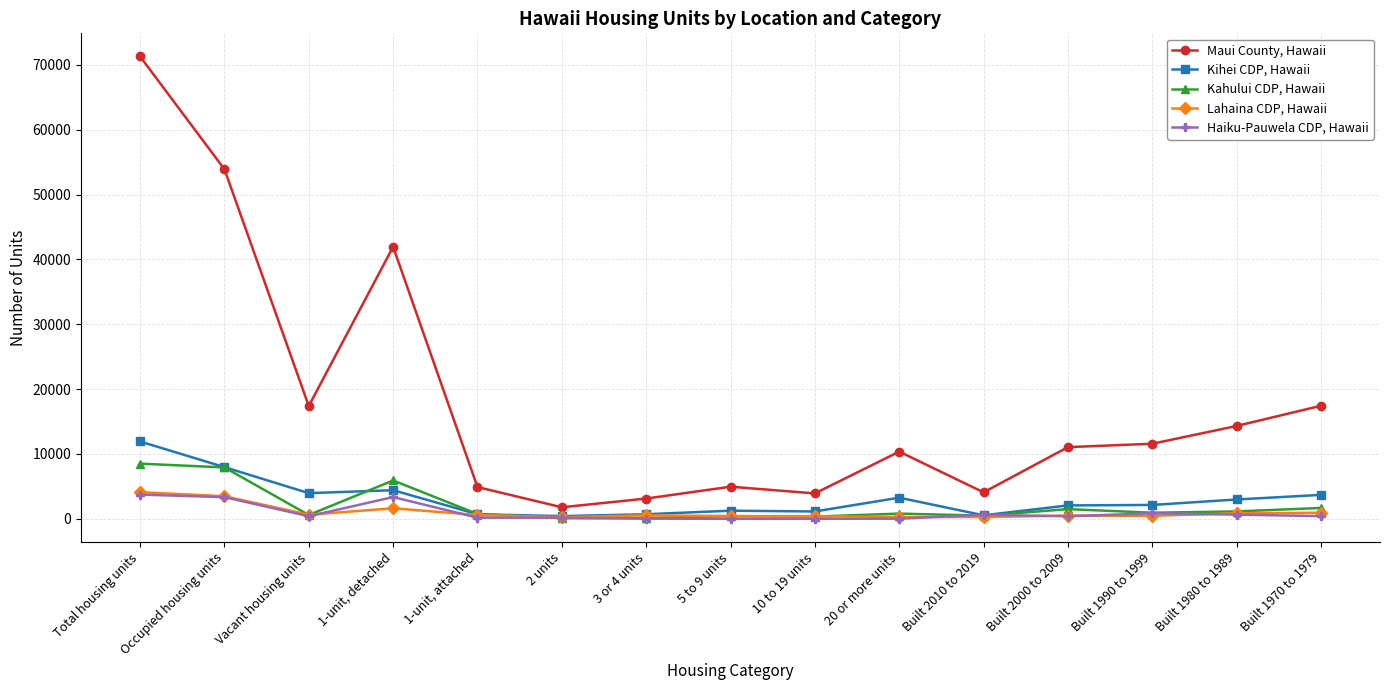

How many distinct data groups are displayed?

5